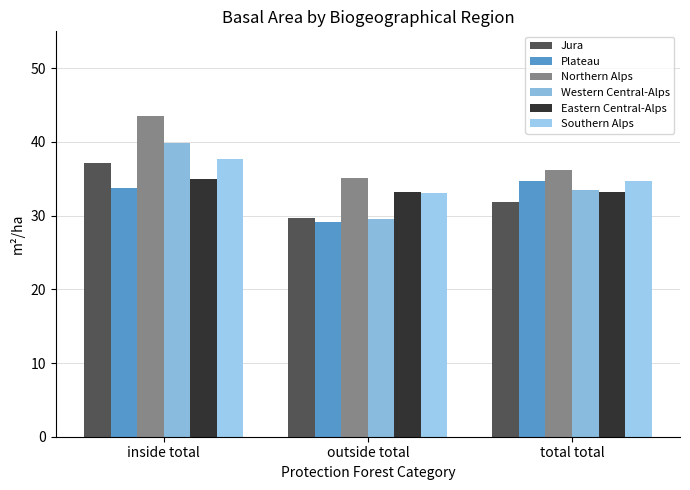

What is the label of the 2nd bar from the left?

outside total